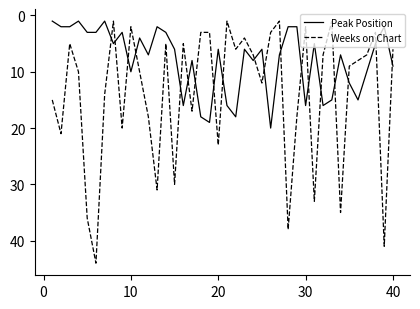

Which series has the largest range (max minus min)?

Weeks on Chart